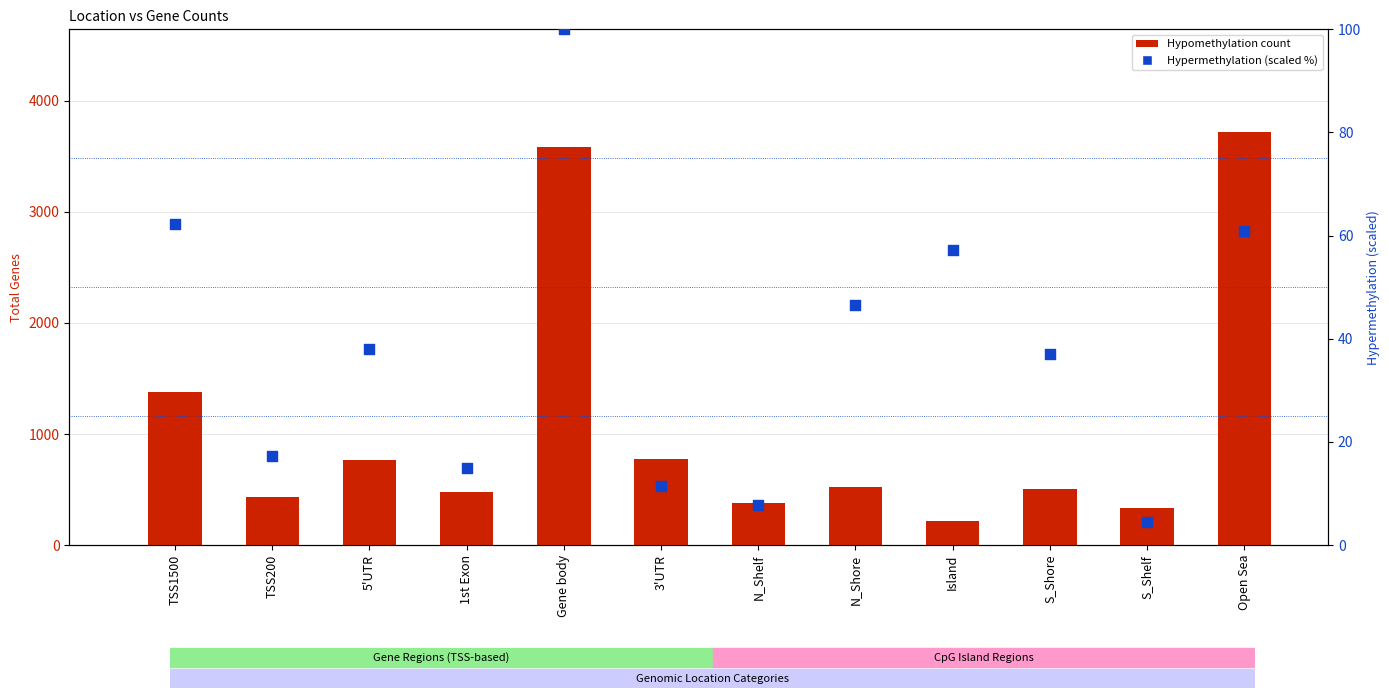

At how many categories does at least one series exceed 2930?

2